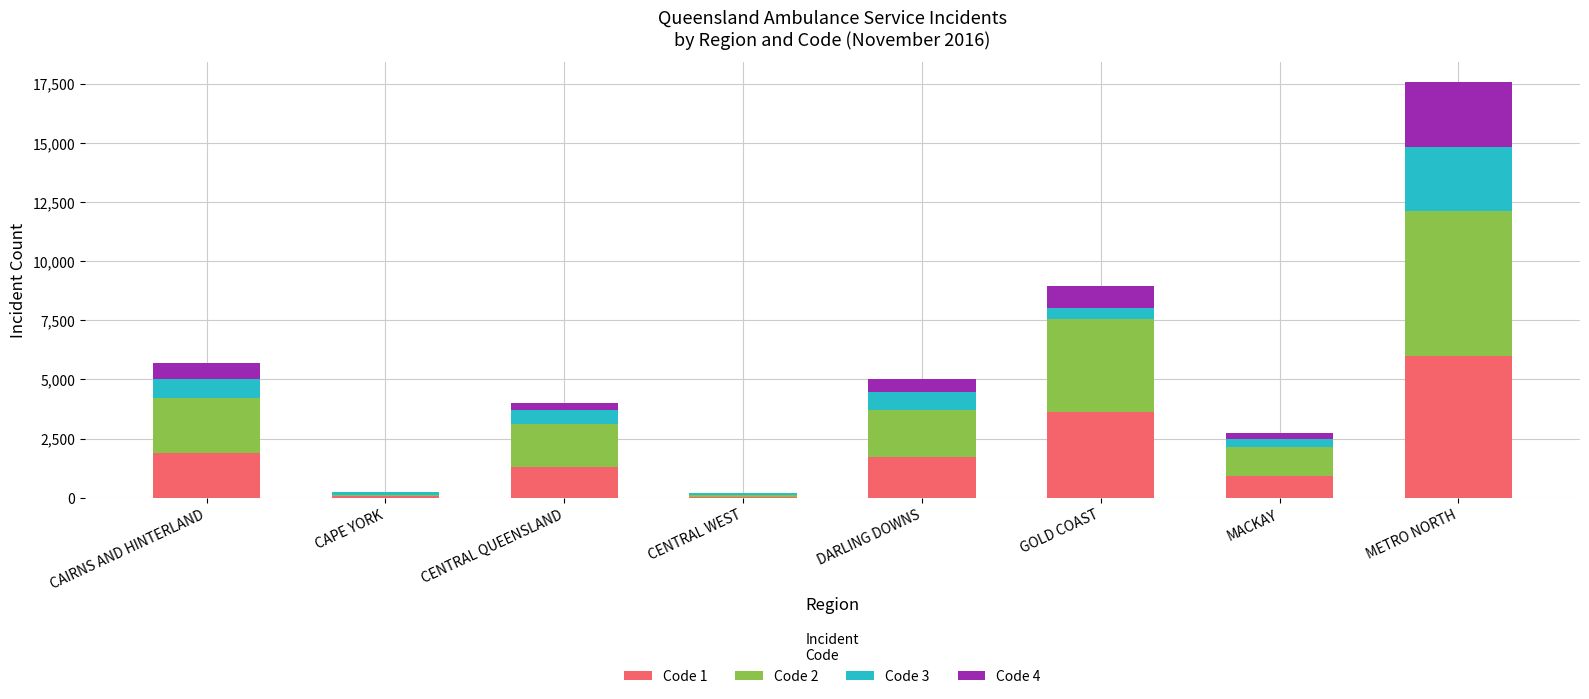

True or false: Code 1 has a value of 1317 at CENTRAL QUEENSLAND.

True